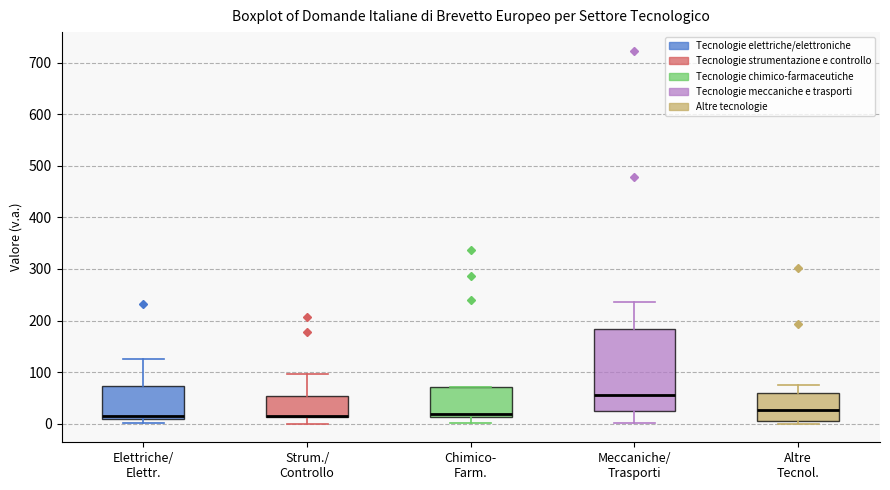

Comparing the boxes themselves (not the whiskers), which one is the tallest?

Meccaniche/ Trasporti